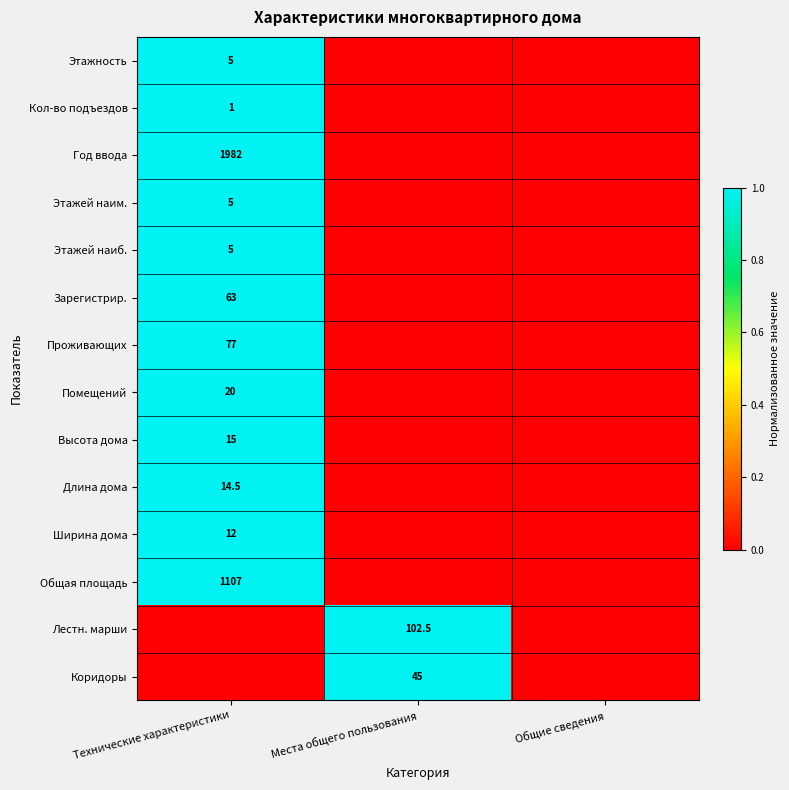

The Кол-во подъездов series shows 1.0 at Технические характеристики. True or false?

True